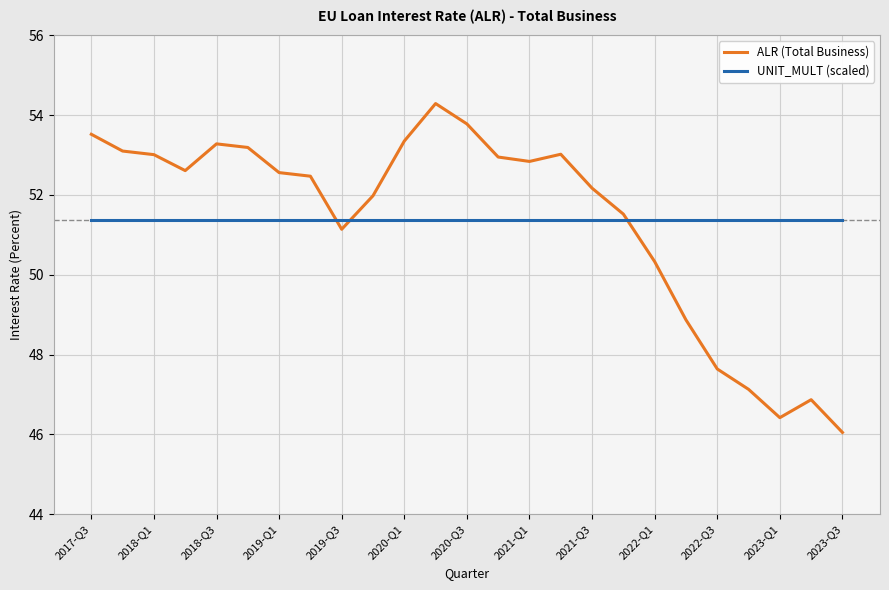

What is the maximum value shown in the chart?

54.3